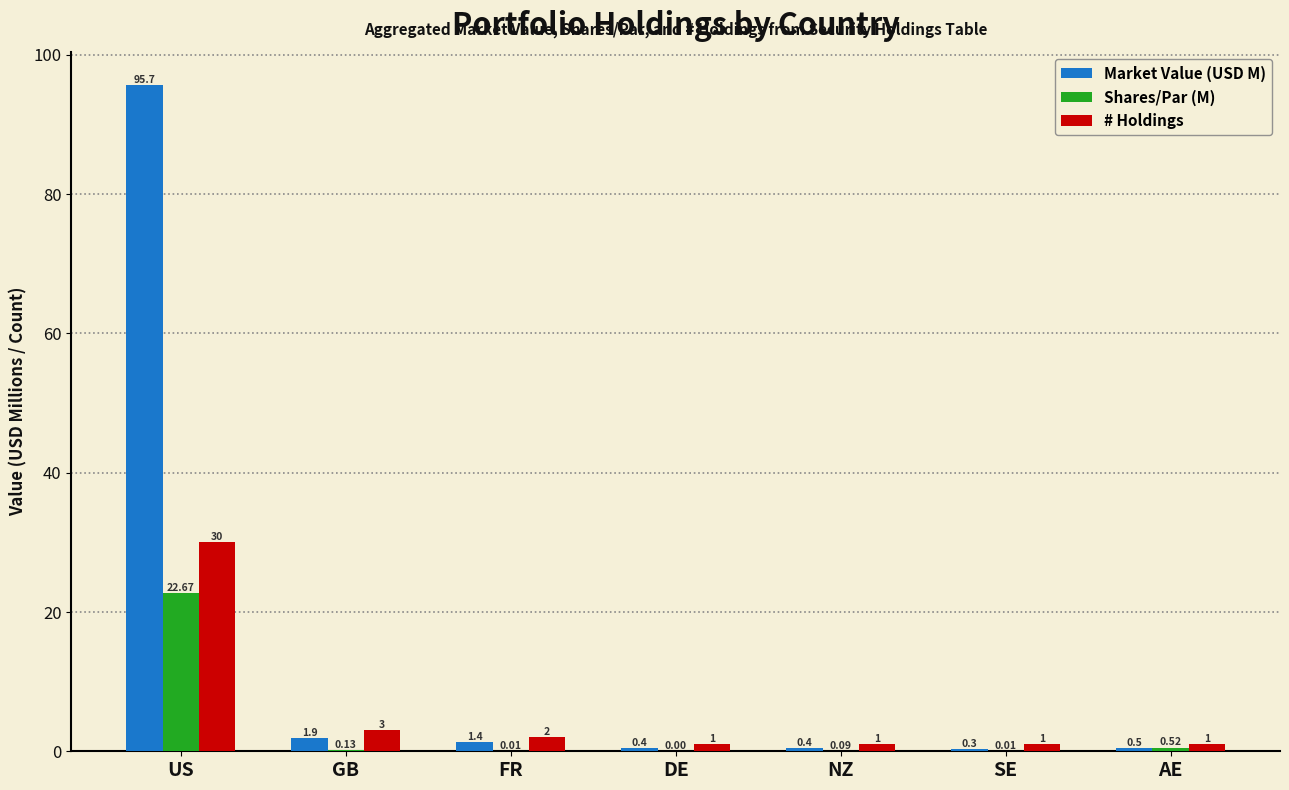

Which category has the highest value across all series?

US